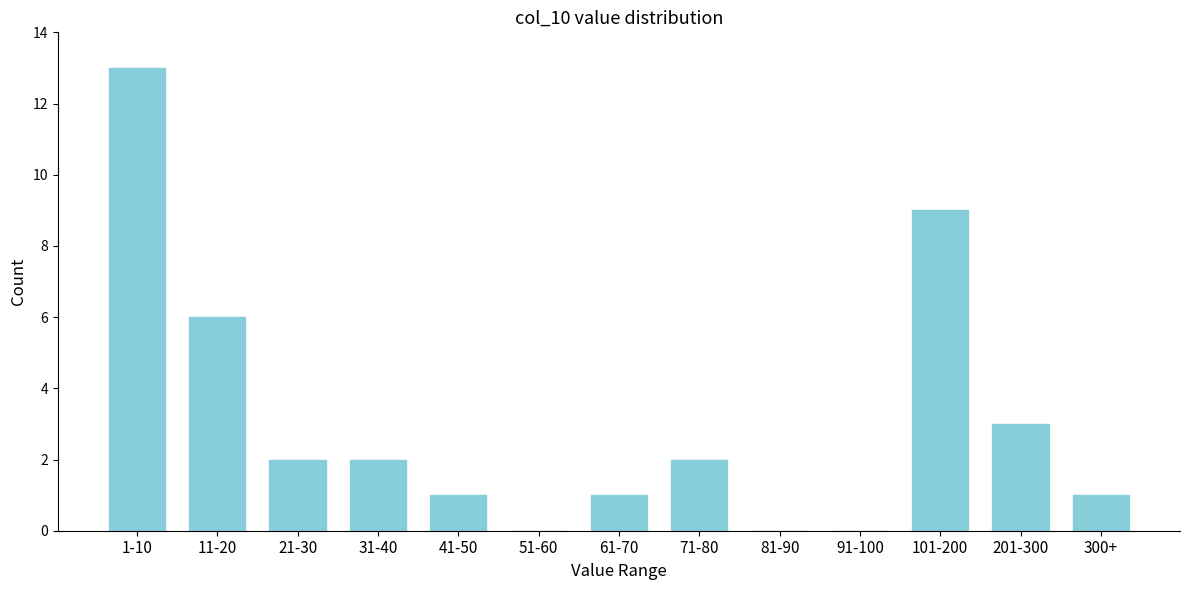

Reading right to left, what are all the values shown in this chart?

300+=1	201-300=3	101-200=9	91-100=0	81-90=0	71-80=2	61-70=1	51-60=0	41-50=1	31-40=2	21-30=2	11-20=6	1-10=13